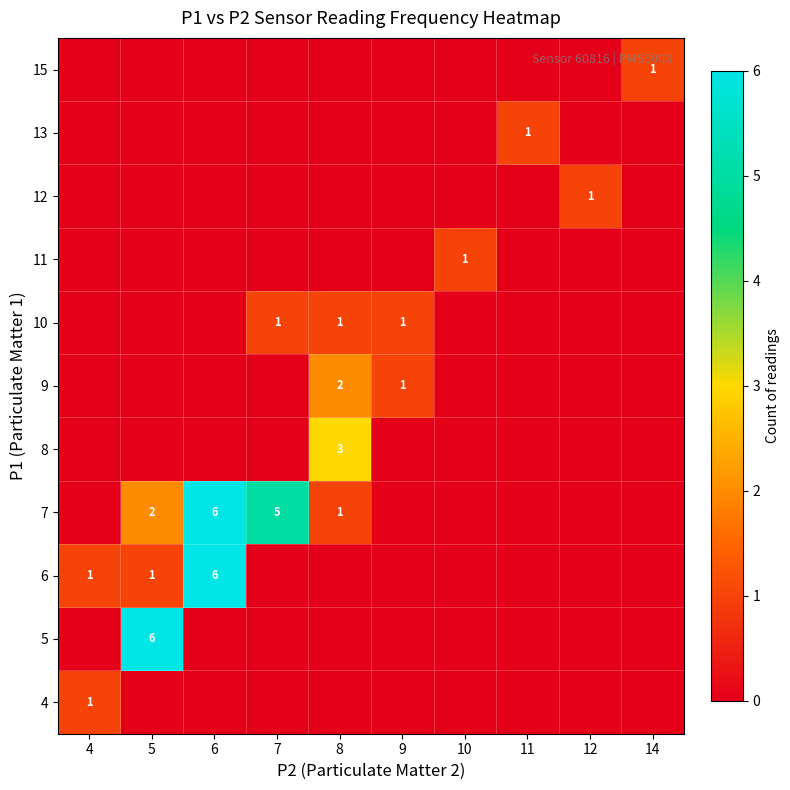

The 6 series shows 10 at 6. True or false?

False